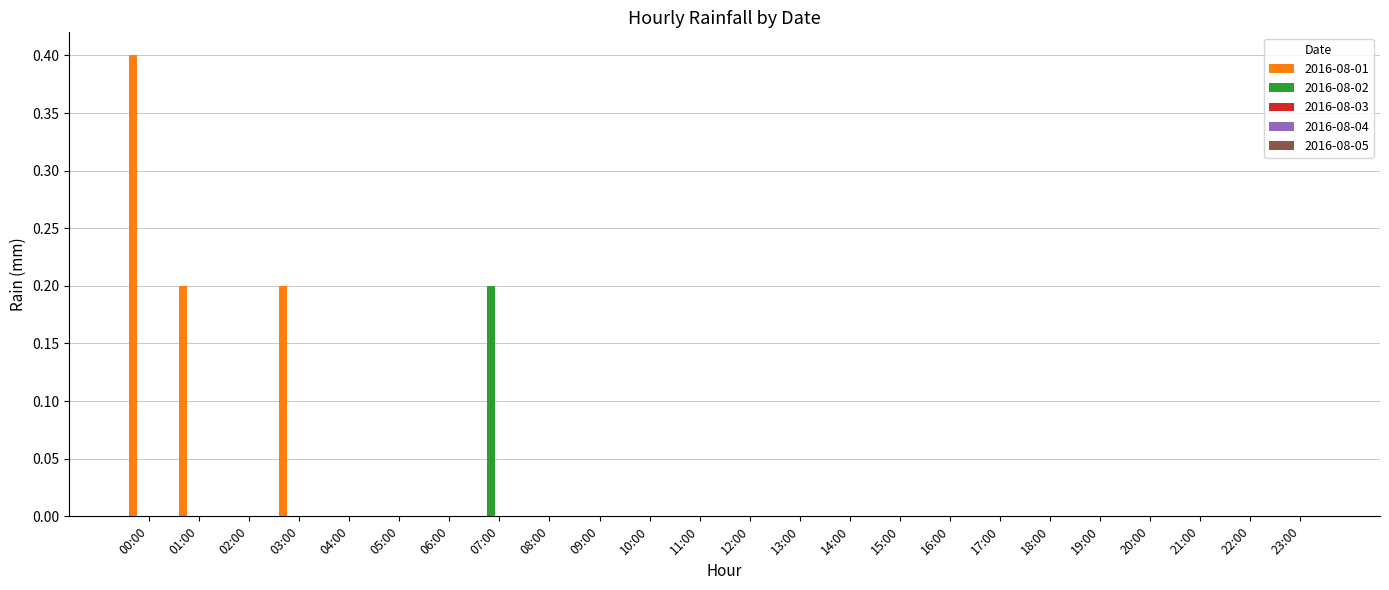

Is it true that 2016-08-02 equals -0.1 at 13:00?

False